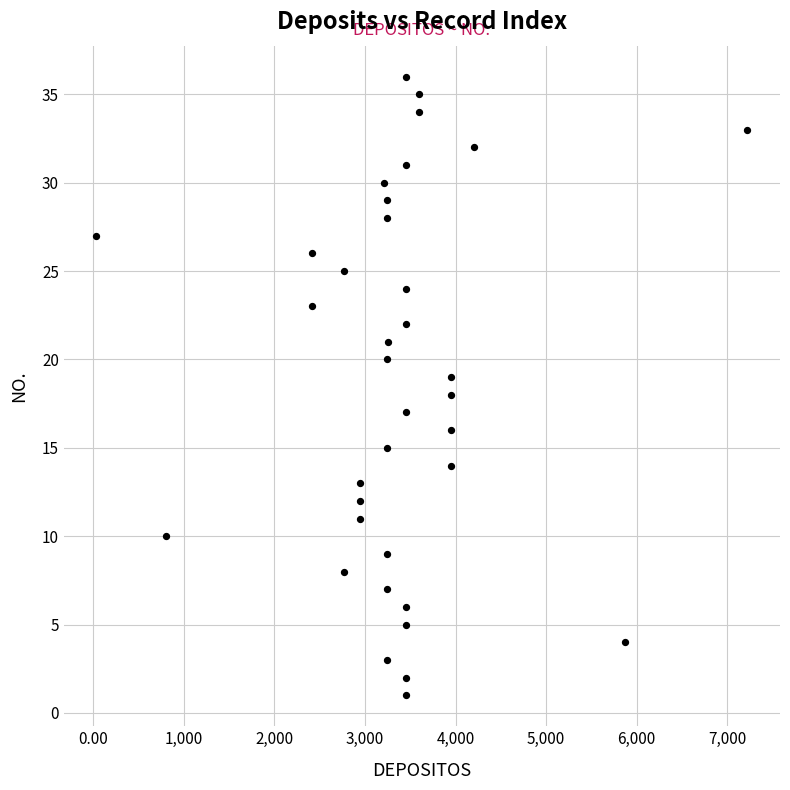

What is the range of Y values (max minus min)?

35